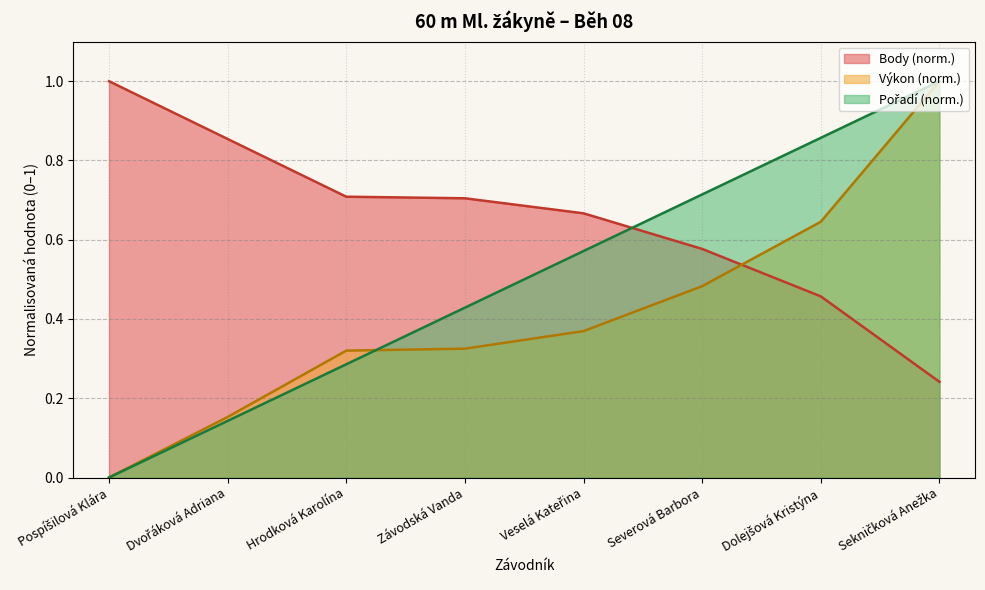

The value of Body at Dolejšová Kristýna is 0.5. True or false?

True